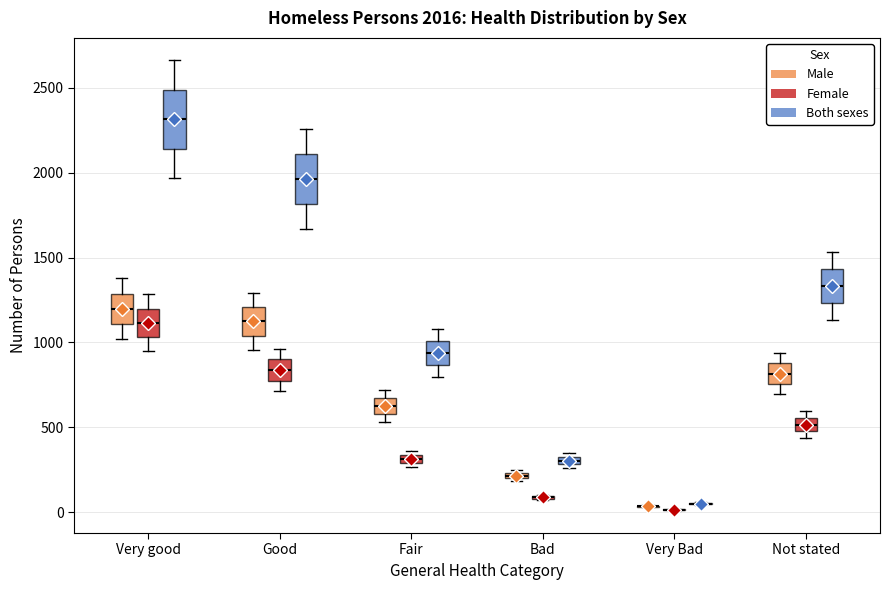

Comparing the boxes themselves (not the whiskers), which one is the tallest?

Very good (Both sexes)